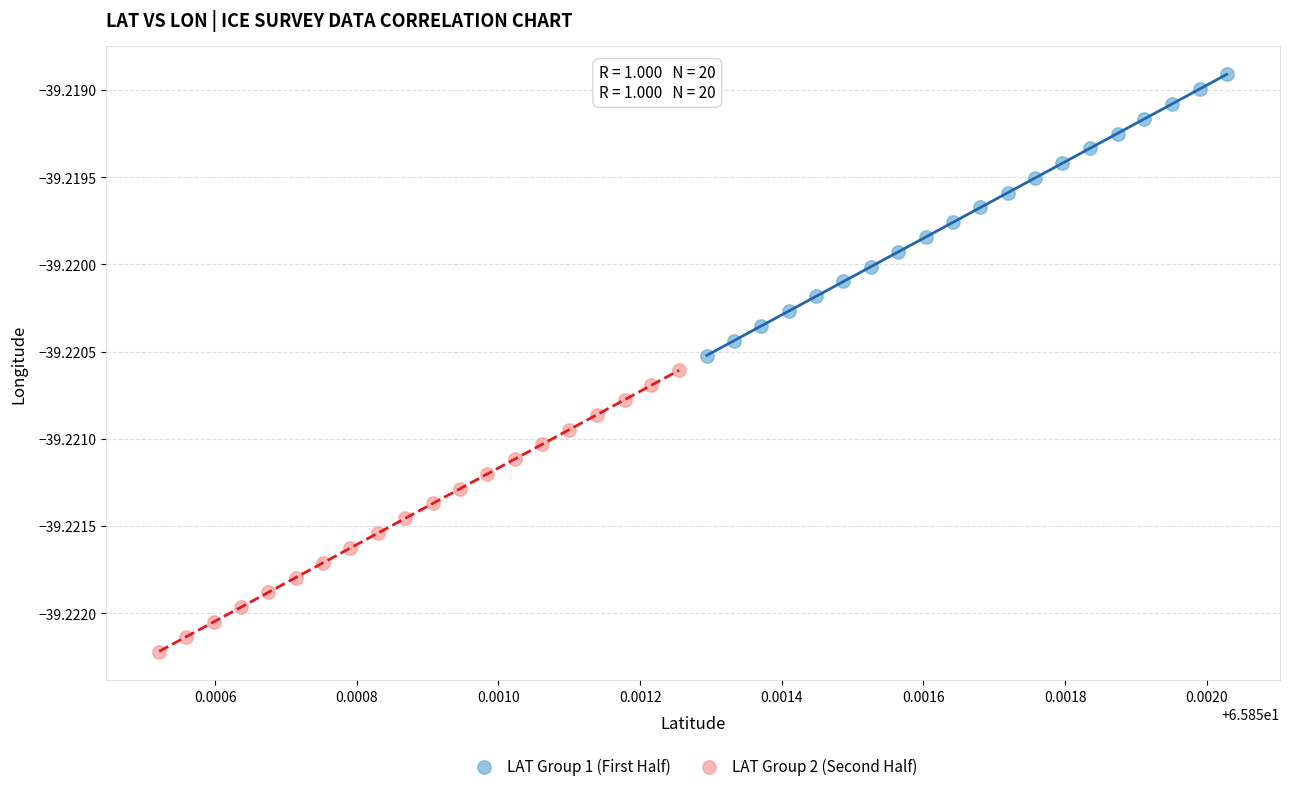

Which series contains the highest Y value?

LAT Group 1 (First Half)